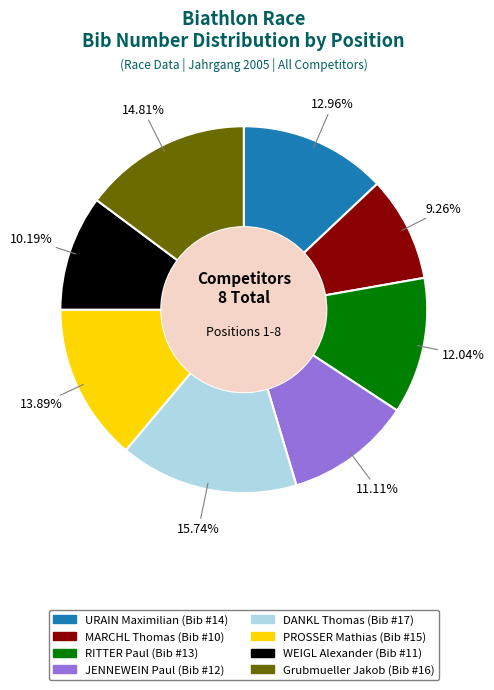

What is the smallest slice in the pie chart?

MARCHL Thomas